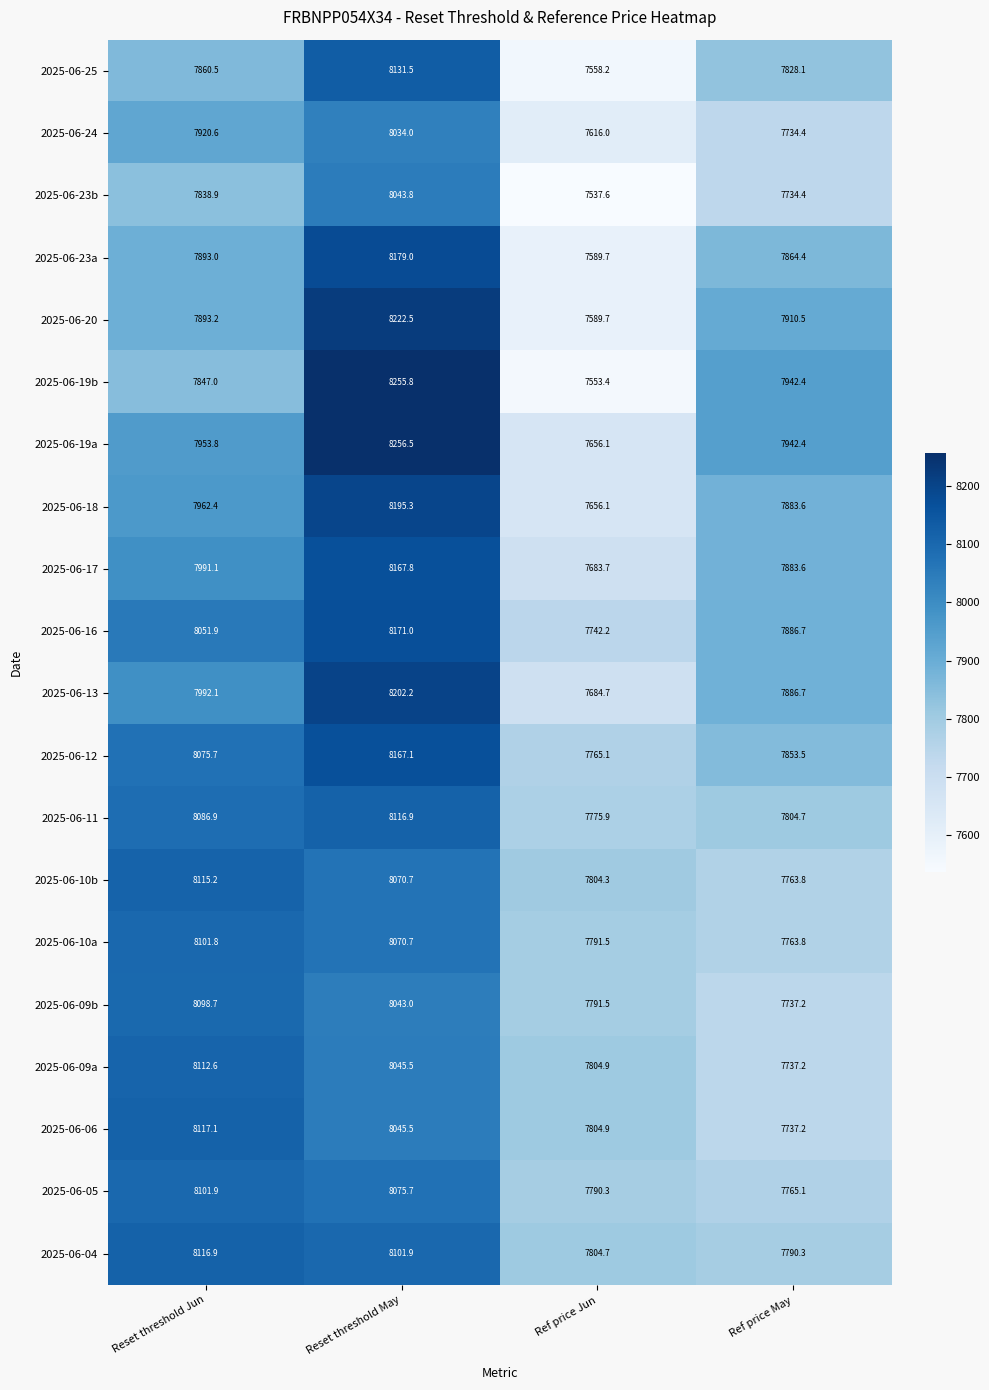

What is the sum of all 2025-06-06 values?

31704.7